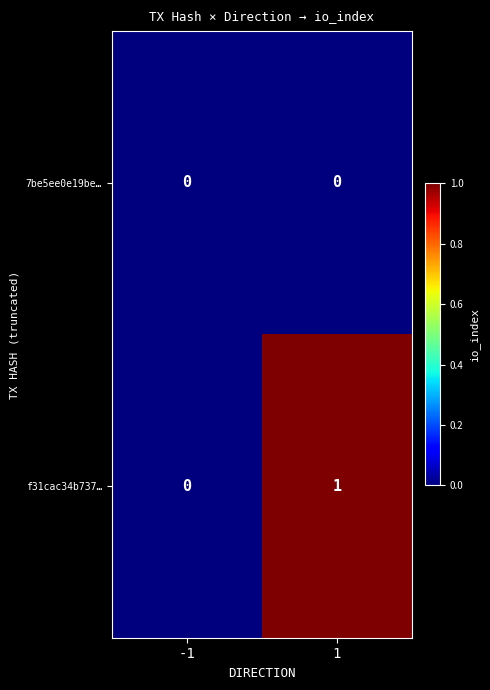

Reading left to right, what are all the values shown in this chart?

7be5ee0e19be…: -1=0	1=0
f31cac34b737…: -1=0	1=1